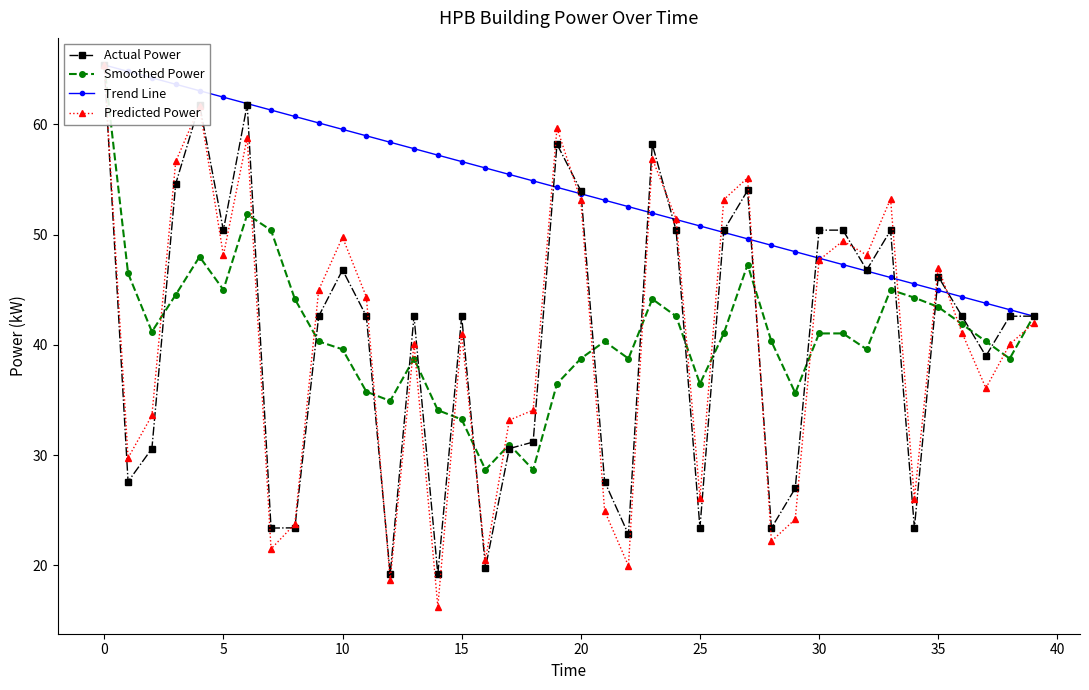

How many intersections are there between Smoothed Power and Actual Power?

19